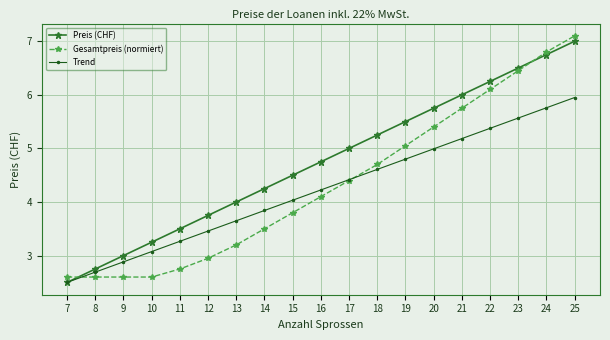

How many values in the Gesamtpreis (normiert) series are below 4?

9